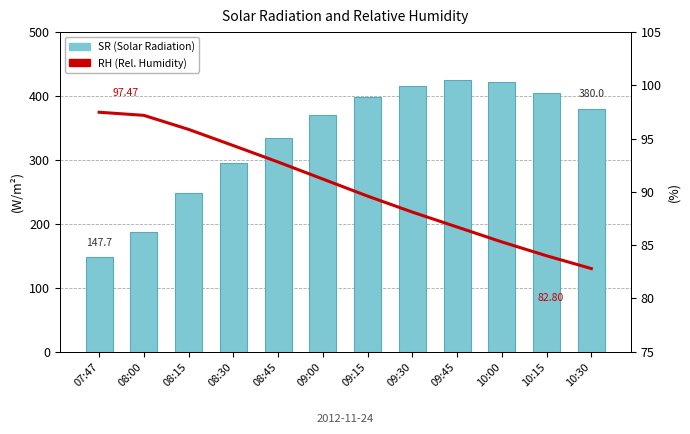

Are the bars horizontal?

No